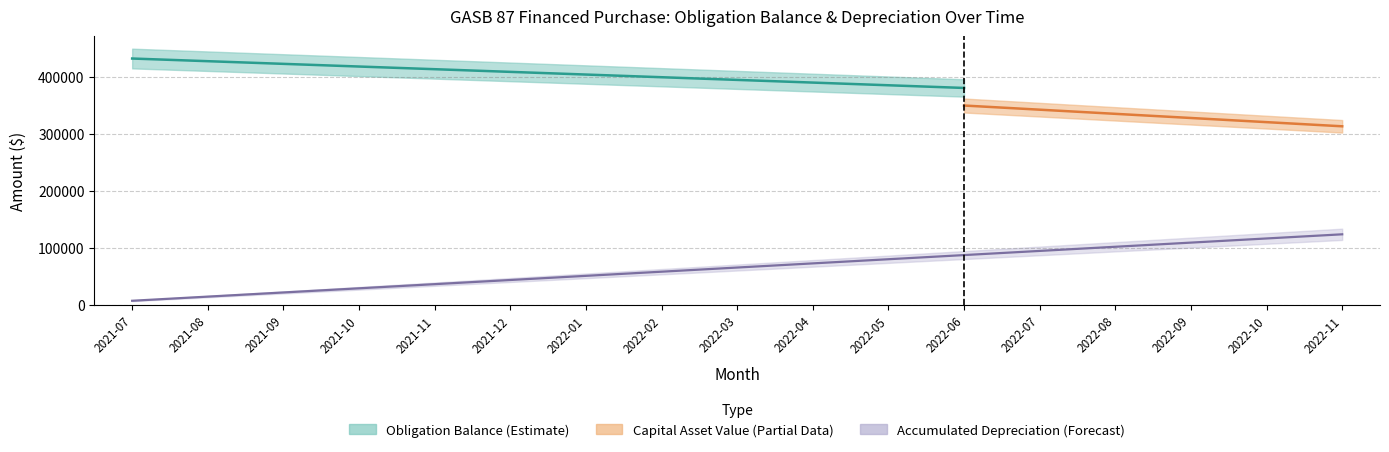

What is the maximum value shown in the chart?

432314.5